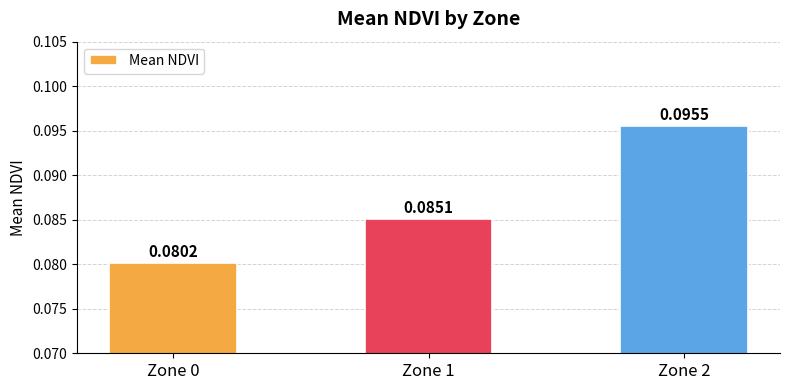

Which has a higher value, Zone 0 or Zone 1?

Zone 1